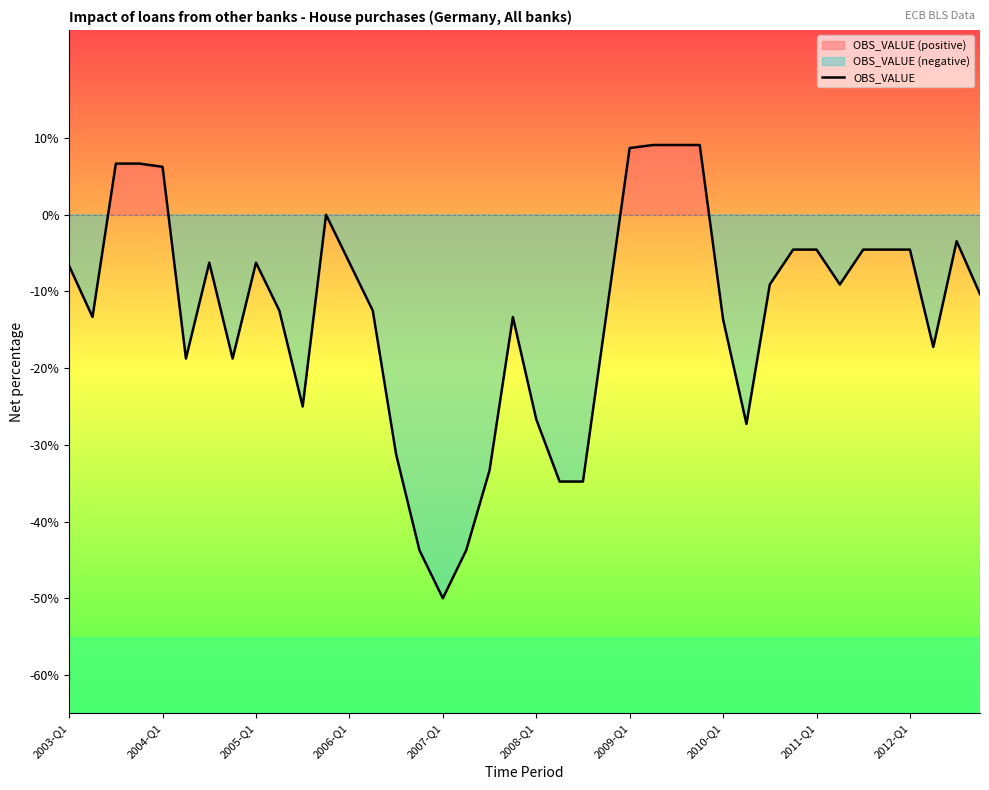

The value of OBS_VALUE at 2007-Q1 is -50.0. True or false?

True